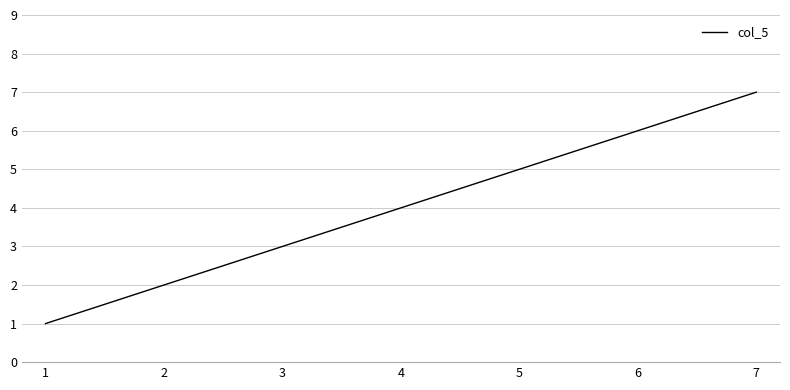

Rank the categories by value from highest to lowest.

7, 6, 5, 4, 3, 2, 1